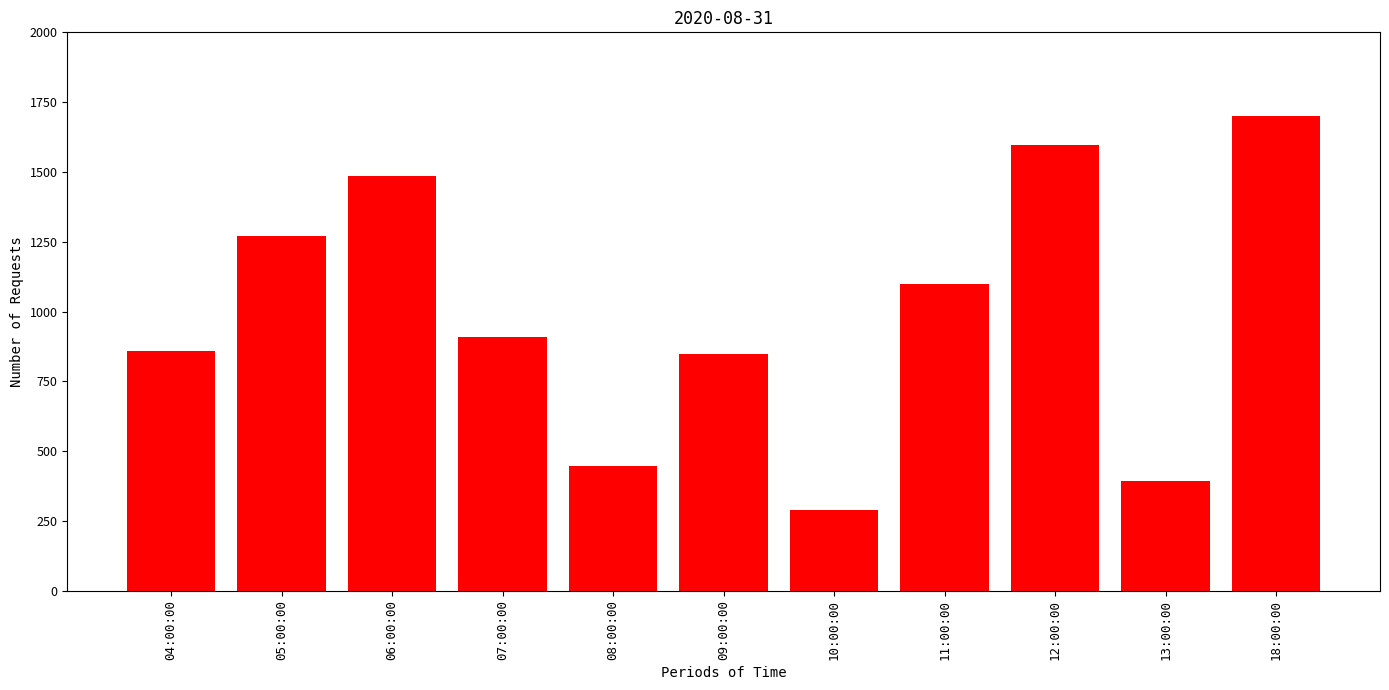

Reading right to left, what are all the values shown in this chart?

1700	394	1595	1097	289	848	447	909	1485	1271	857